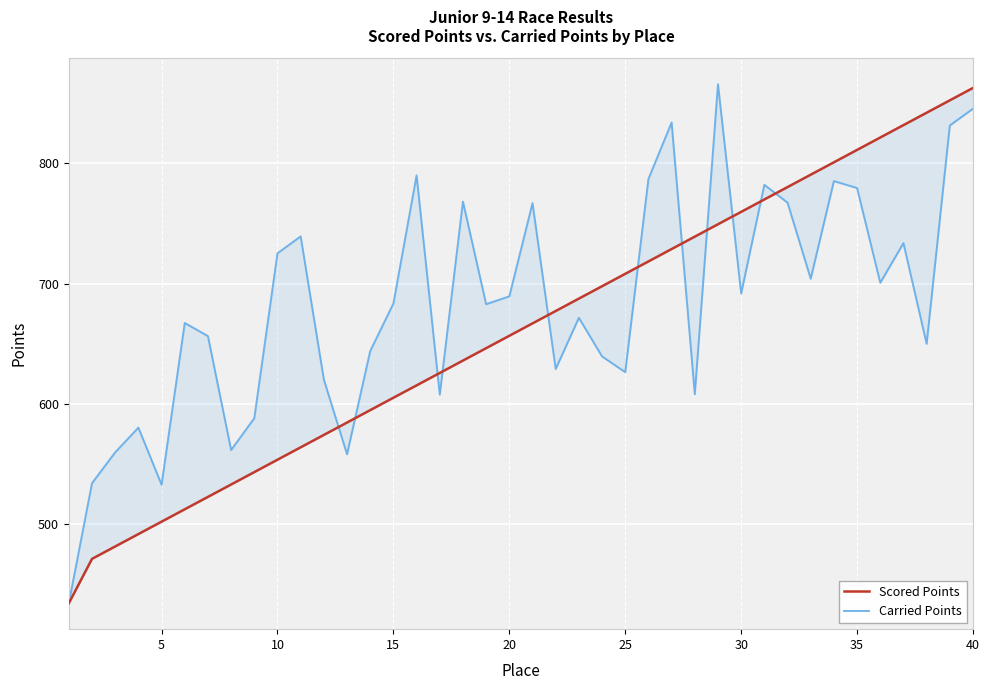

True or false: Carried Points and Scored Points cross at least once.

True